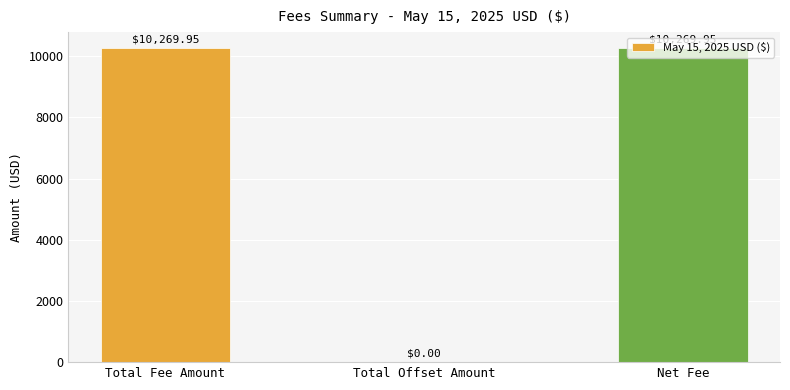

What is the sum of all values?

20539.9